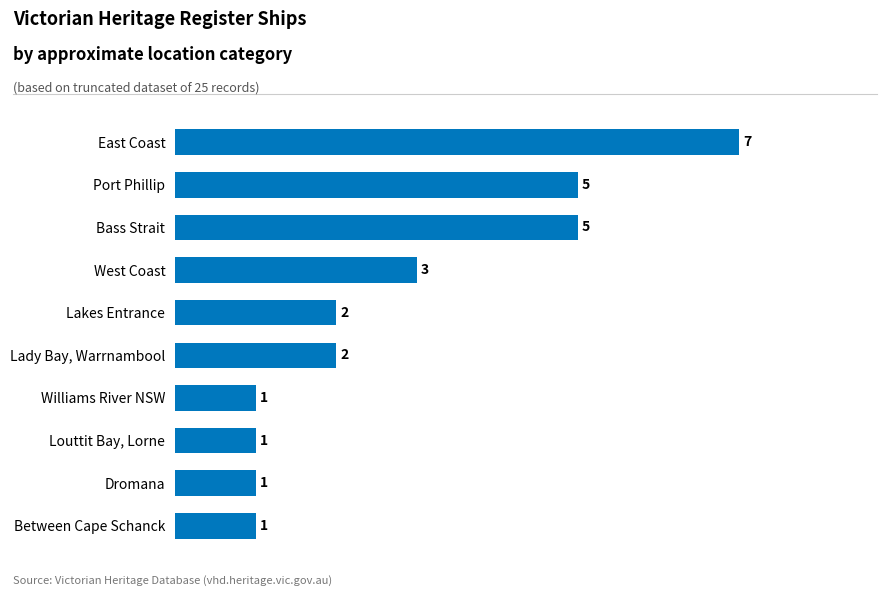

The chart shows a value of 1 at Between Cape Schanck. True or false?

True